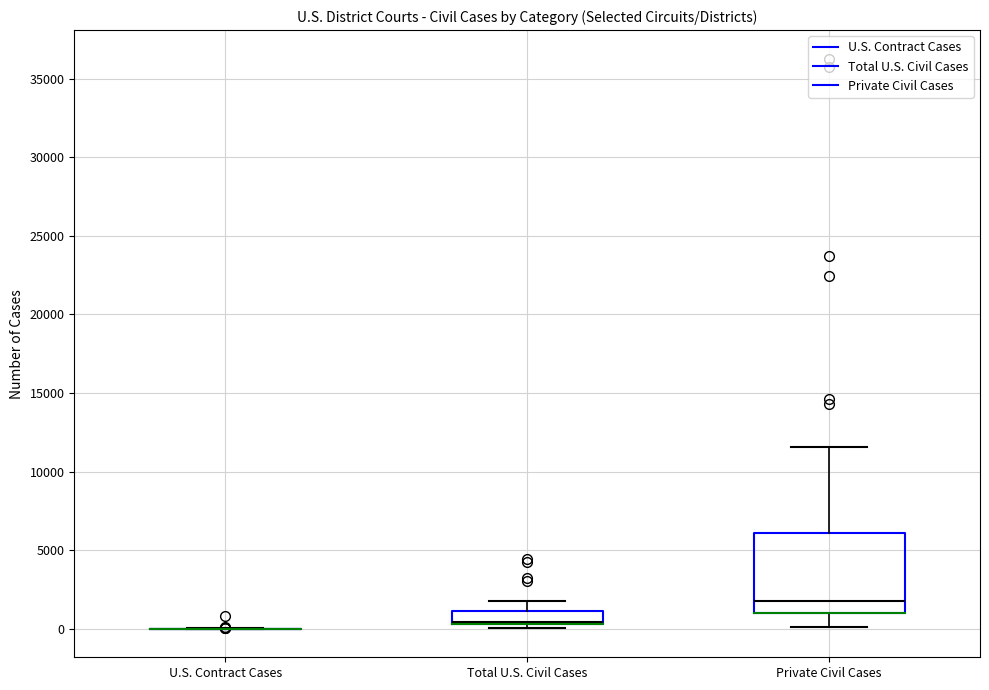

Reading left to right, read every box against the y-axis: the position of its median line, the range the box covers, and the ends of its whiskers. The values are not printed on the chart, so give them approximately, as read against the axis.

U.S. Contract Cases: box collapsed to a line at 0, whiskers 0 to 0
Total U.S. Civil Cases: median 500 (drawn on the box's lower edge), box 500 to 1000, whiskers 0 to 2000
Private Civil Cases: median 2000, box 1000 to 6000, whiskers 0 to 11500